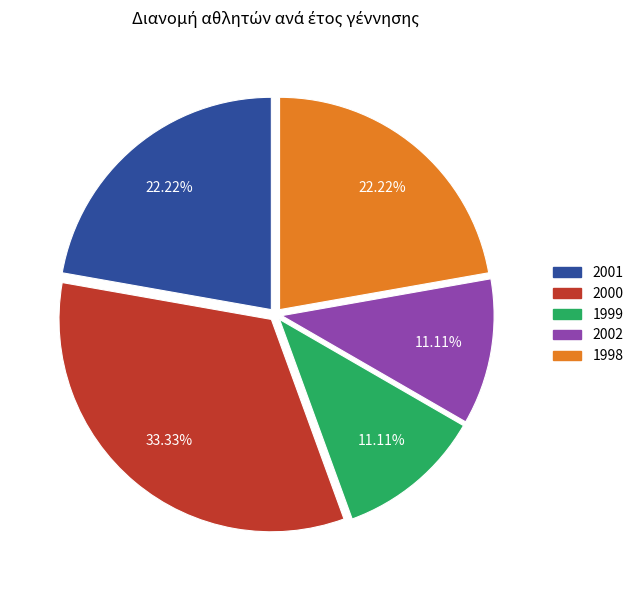

Is the sum of 2000 and 1999 greater than half?

No